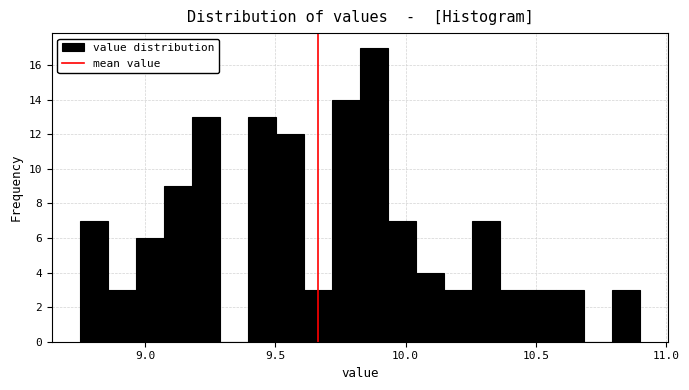

Around what value on the x-axis is the tallest bar? Give the approximate position of its centre, as read against the axis.

9.90